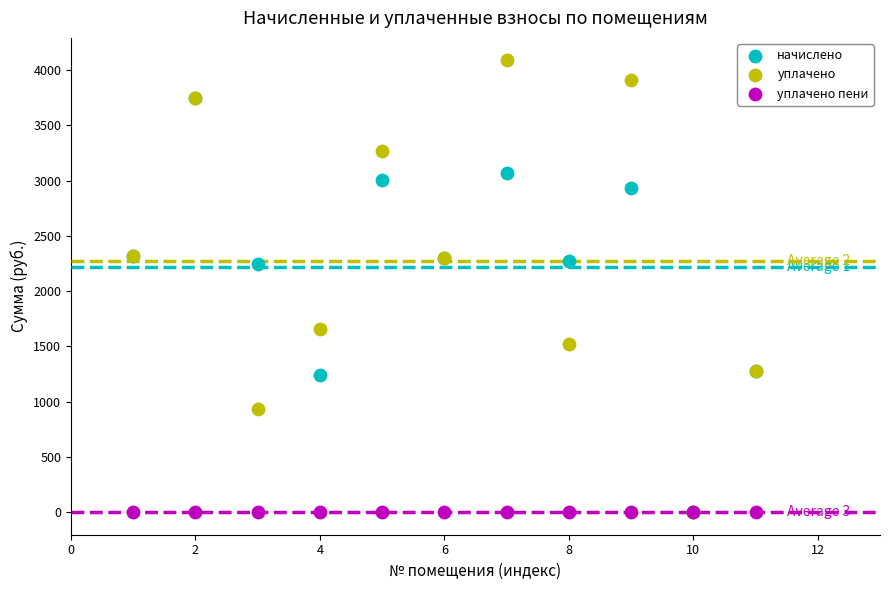

Which series has the widest spread of Y values?

уплачено